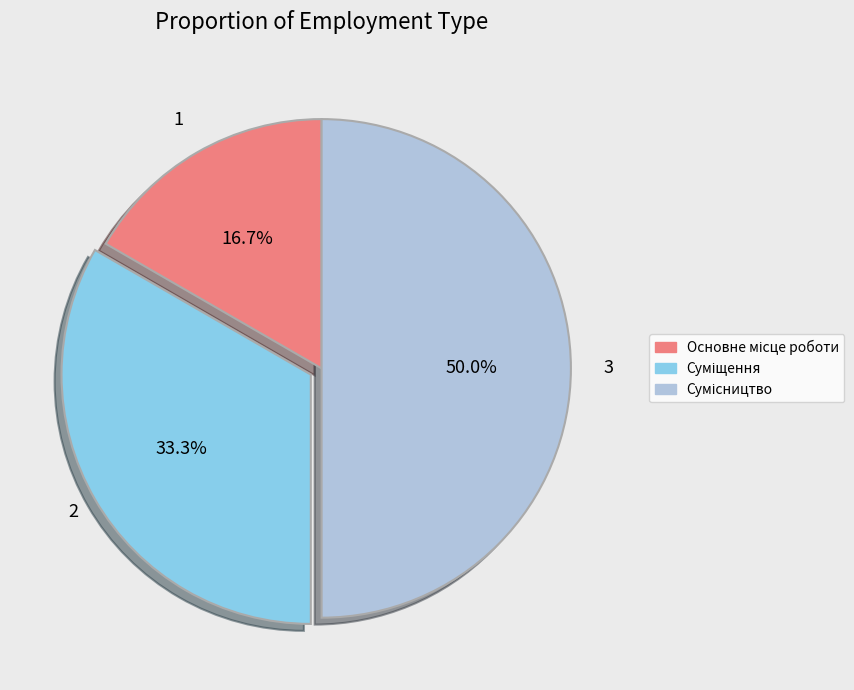

Does Сумісництво account for over 50% of the chart?

No